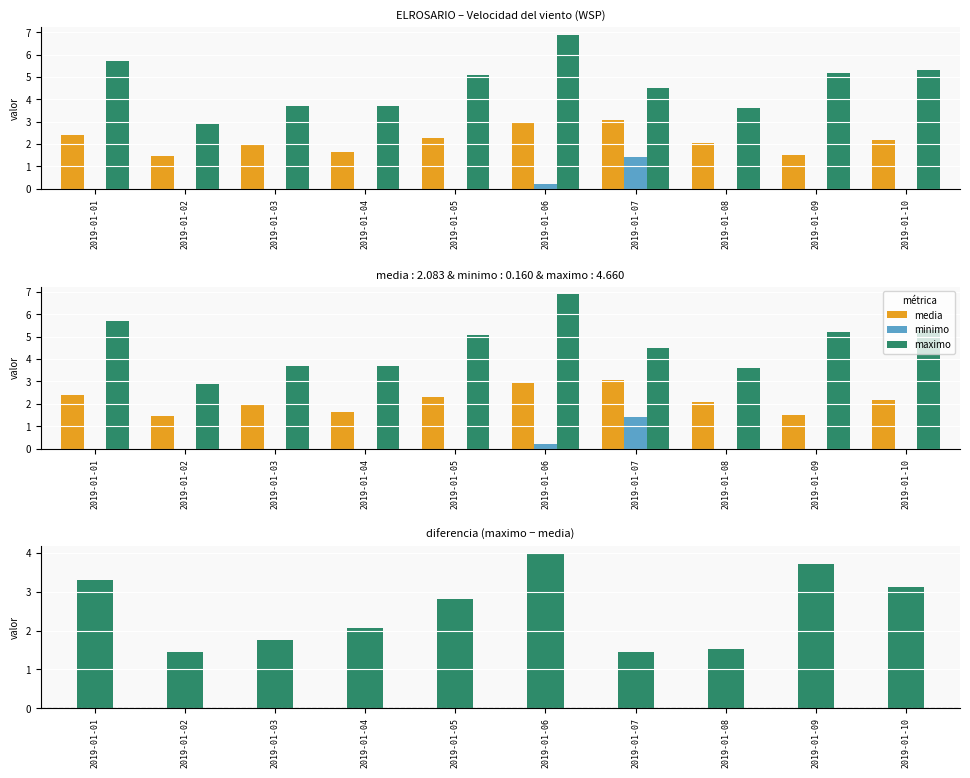

Which has a higher value, 2019-01-07 or 2019-01-03?

2019-01-07